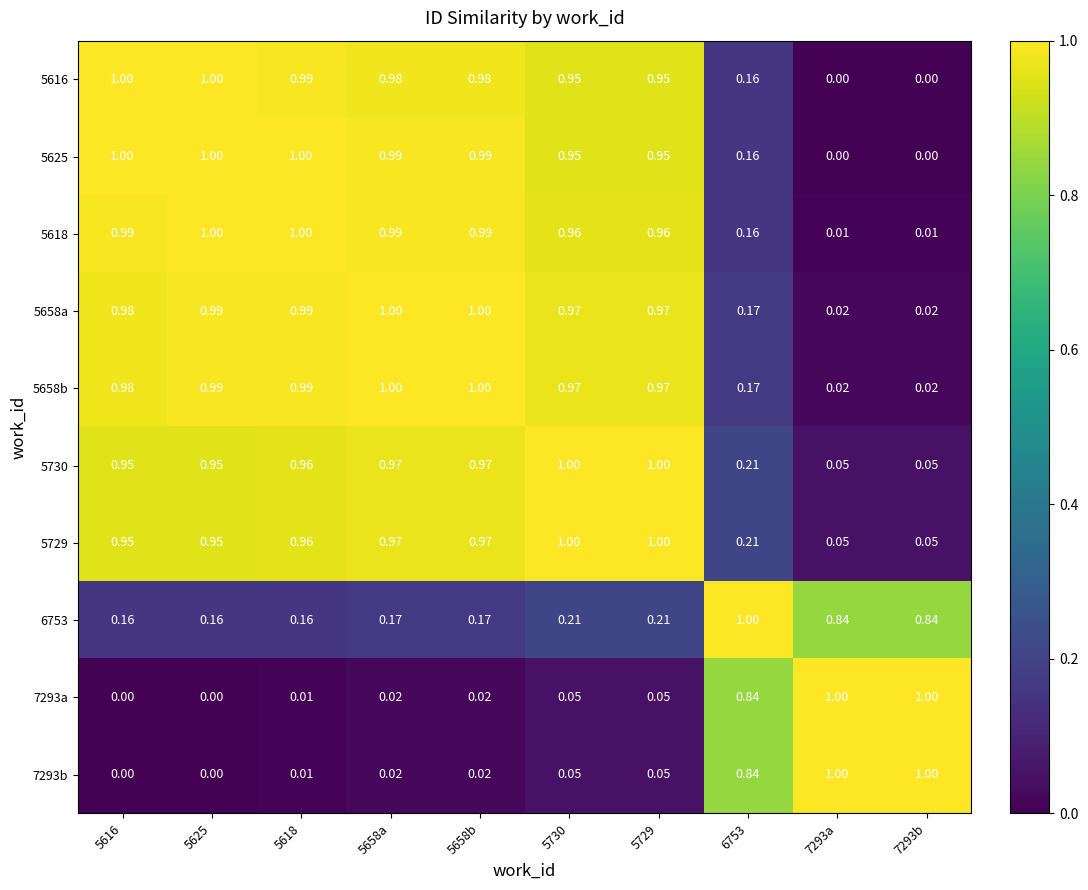

Is the value of 5658a at 5618 greater than the value of 5730 at 7293a?

Yes